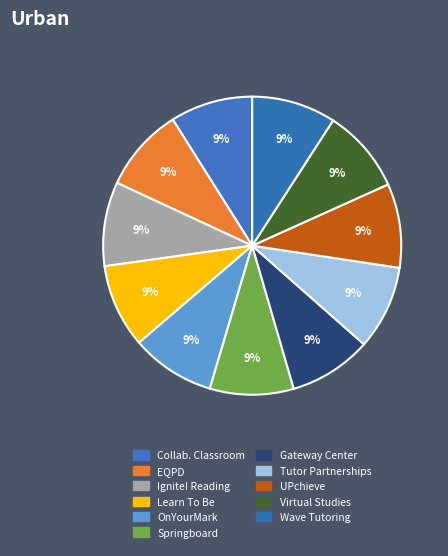

How many slices are in this pie chart?

11